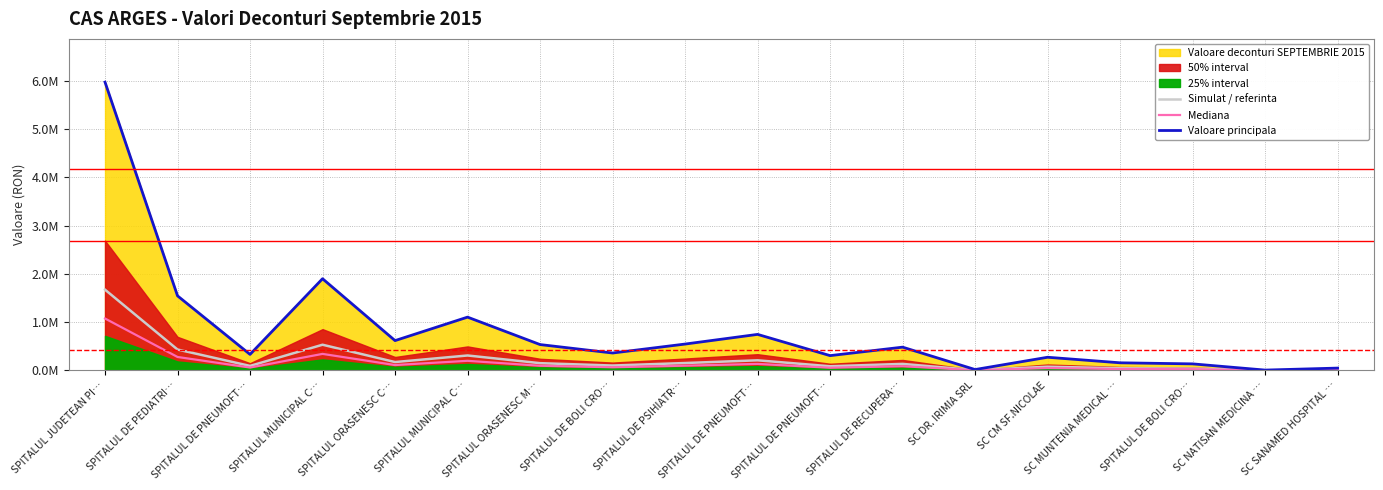

Is it true that Valoare principala equals 306194.8 at SPITALUL DE PNEUMOFT…?

True